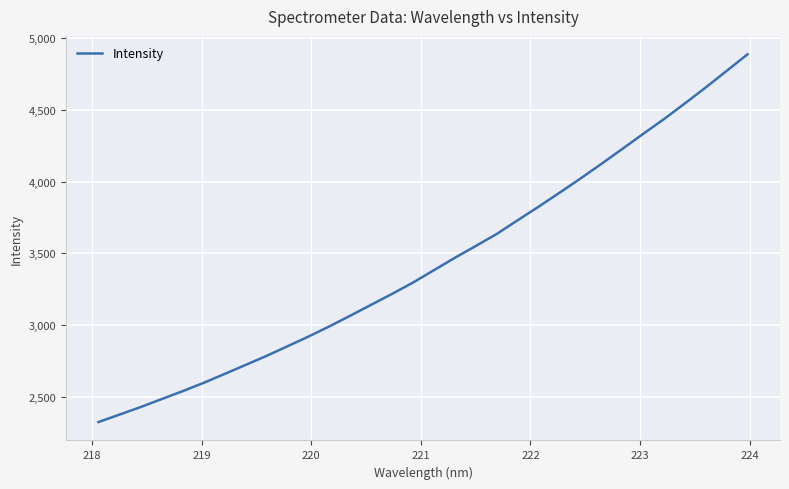

What is the difference between the maximum and minimum values?

2564.1